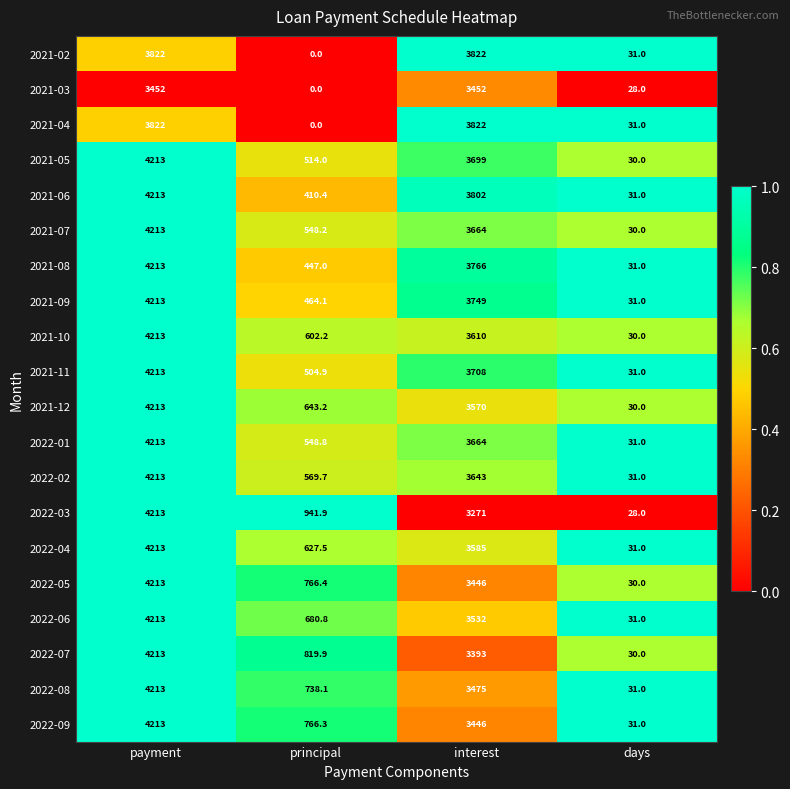

What is the minimum value for 2022-05?

30.0